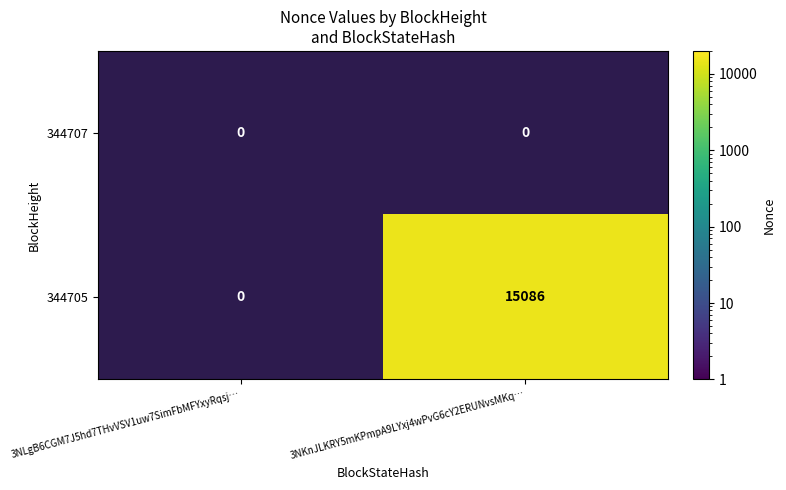

Reading left to right, extract all data points from this chart.

344707: 3NLgB6CGM7J5hd7THvVSV1uw7SimFbMFYxyRqsj…=0	3NKnJLKRY5mKPmpA9LYxj4wPvG6cY2ERUNvsMKq…=0
344705: 3NLgB6CGM7J5hd7THvVSV1uw7SimFbMFYxyRqsj…=0	3NKnJLKRY5mKPmpA9LYxj4wPvG6cY2ERUNvsMKq…=15086